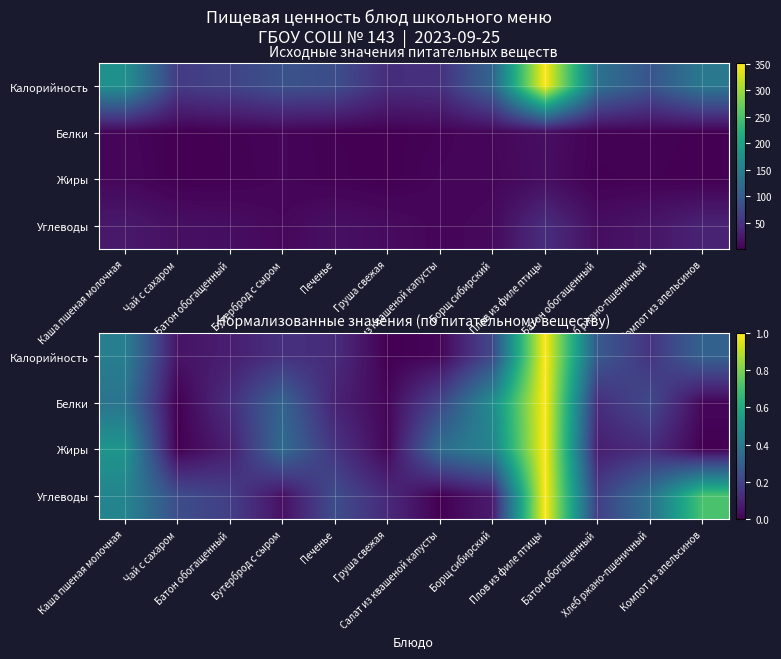

Is it true that Белки equals 0.0 at Компот из апельсинов?

True